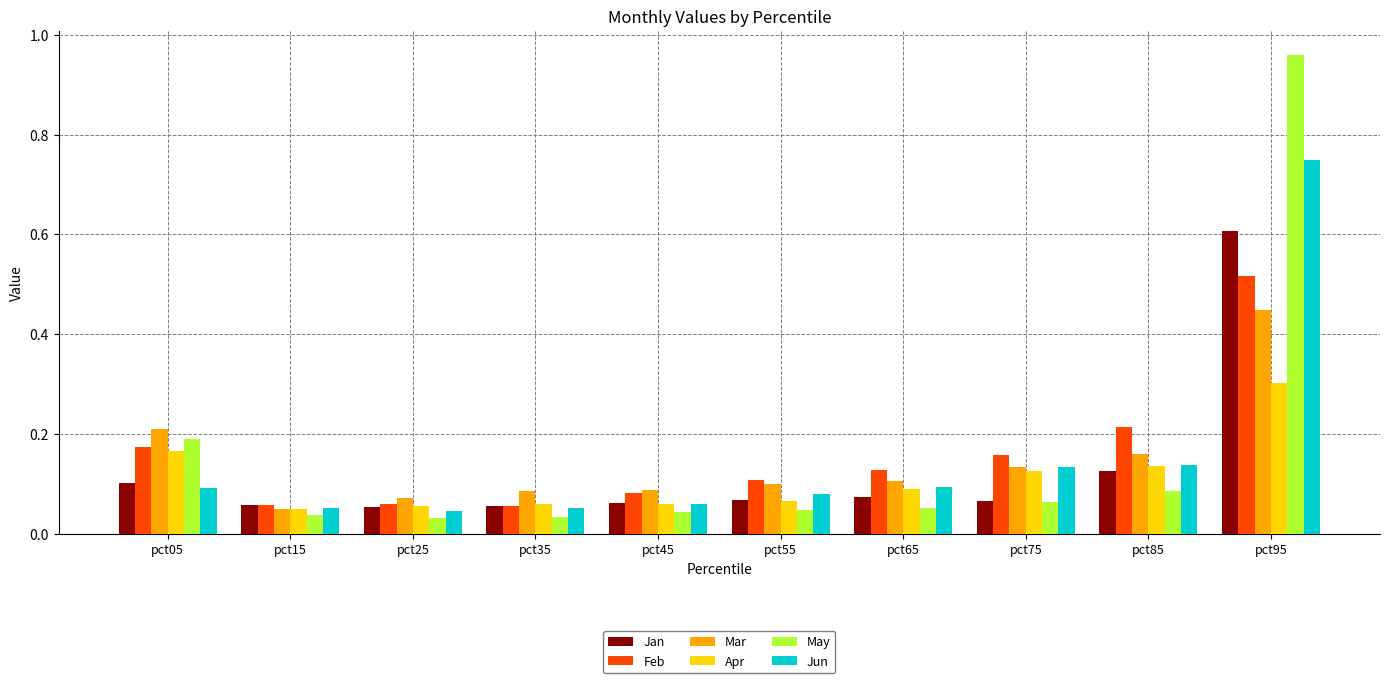

At how many categories does at least one series exceed 0?

10